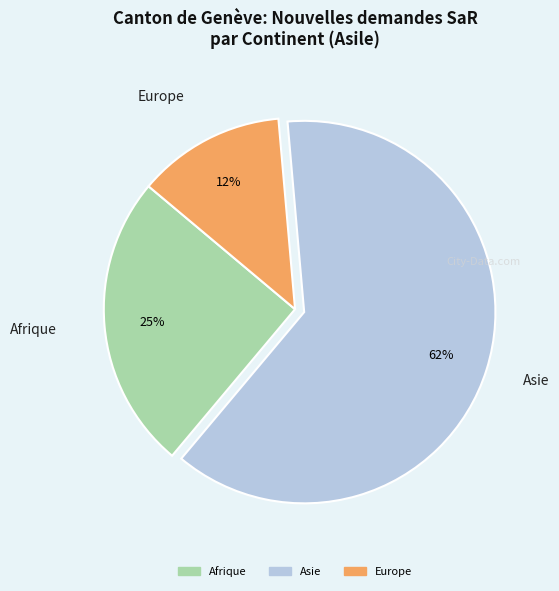

To the nearest percent, what is the average slice percentage?

33%